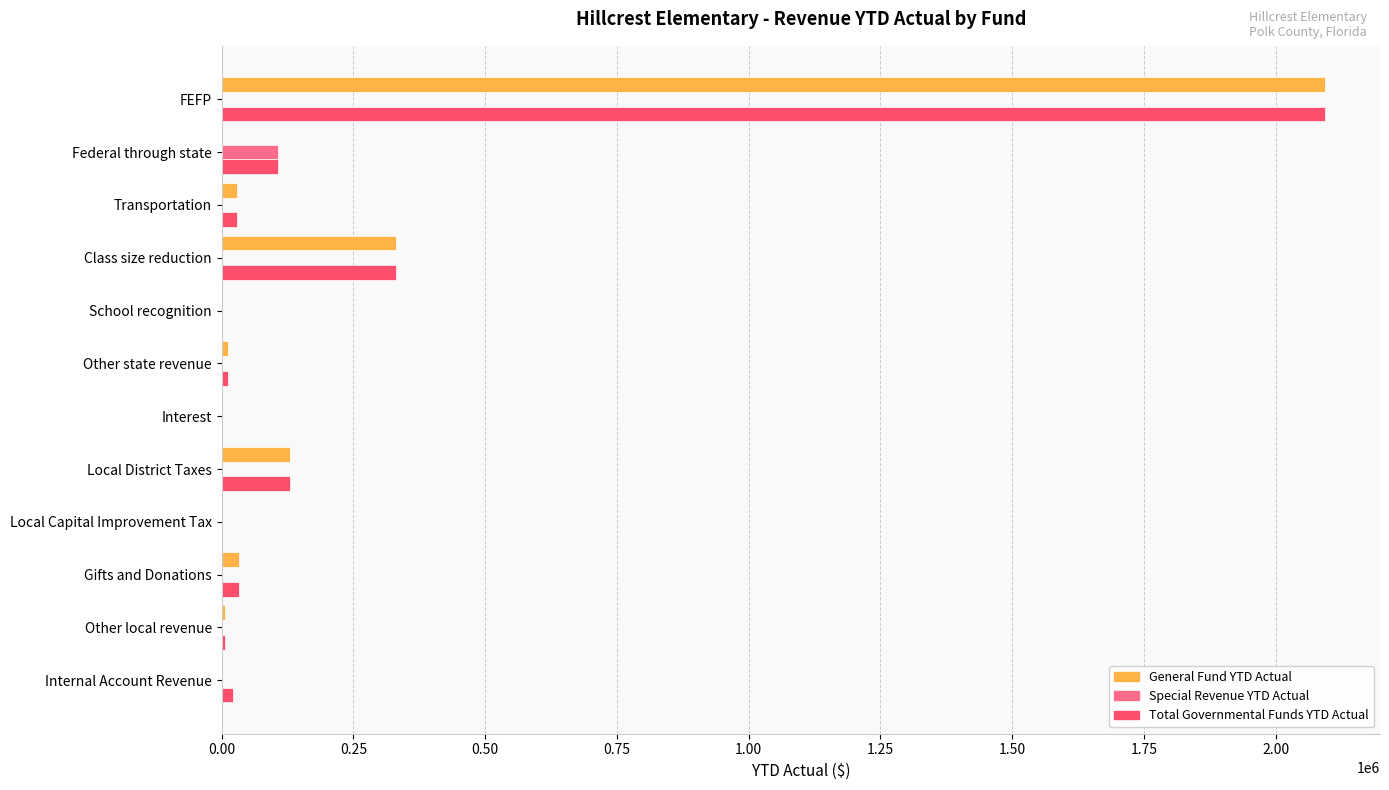

The value of Special Revenue YTD Actual at Local Capital Improvement Tax is 0.0. True or false?

True